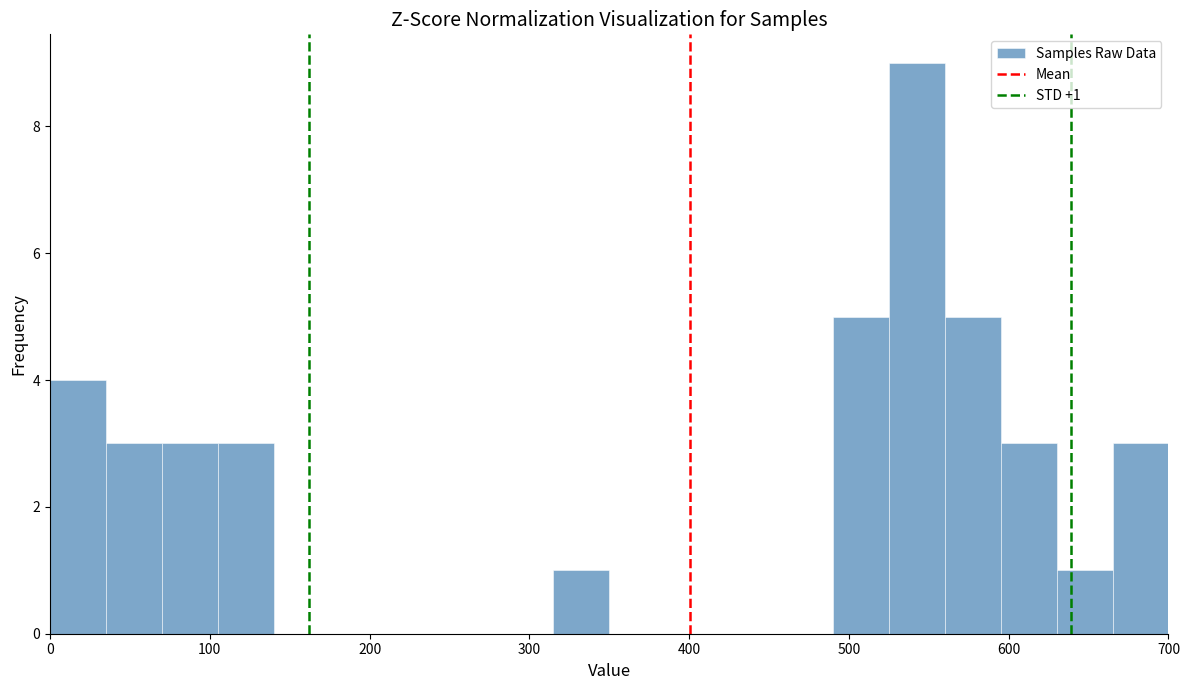

Around what value on the x-axis is the tallest bar? Give the approximate position of its centre, as read against the axis.

540